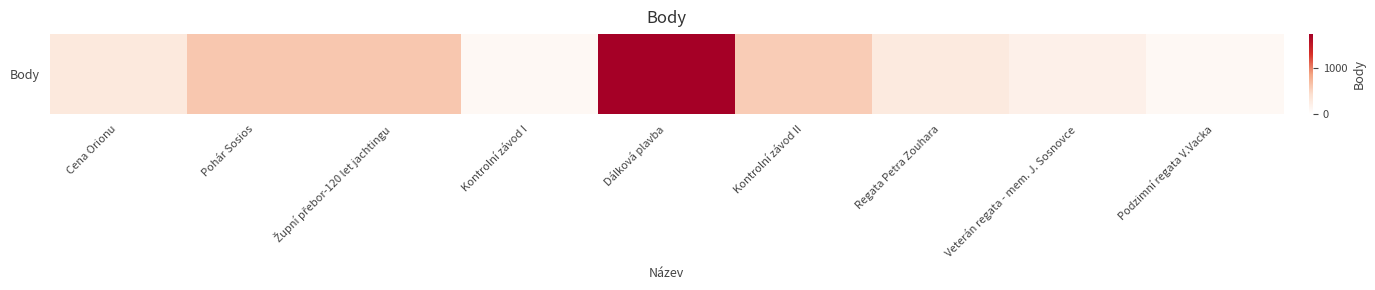

Between Dálková plavba and Regata Petra Zouhara, which is larger?

Dálková plavba